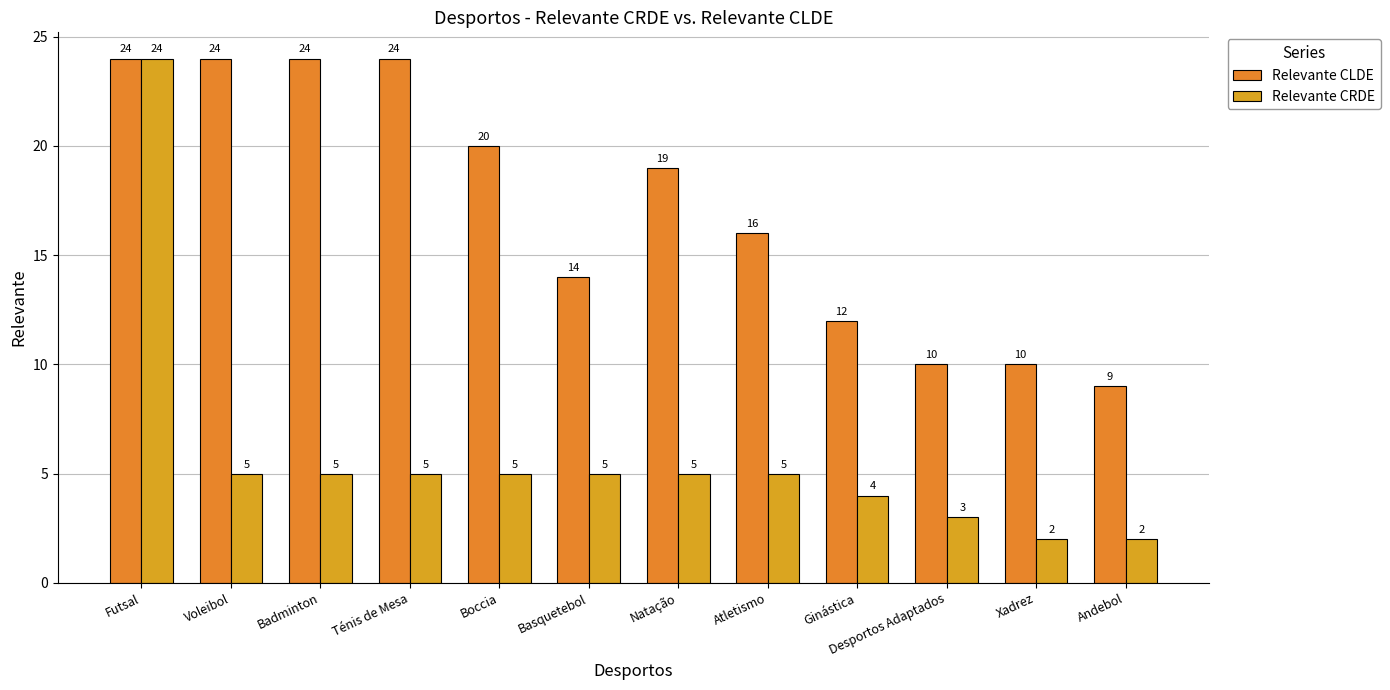

How many series are shown in this chart?

2